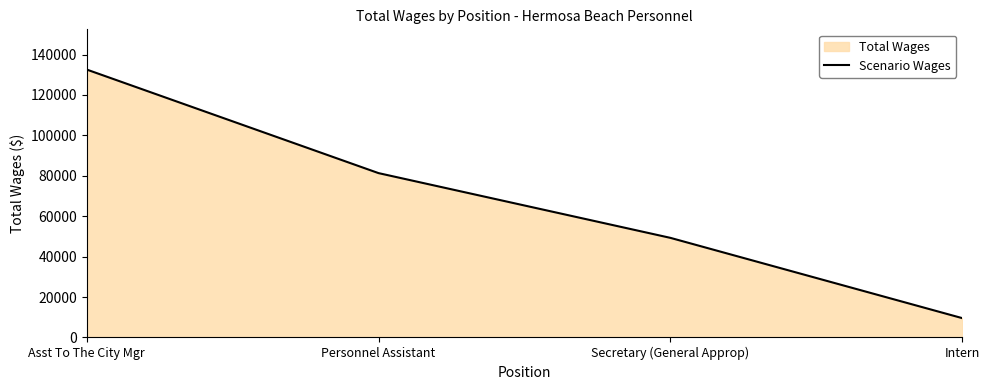

Rank the categories by value from highest to lowest.

Asst To The City Mgr, Personnel Assistant, Secretary (General Approp), Intern